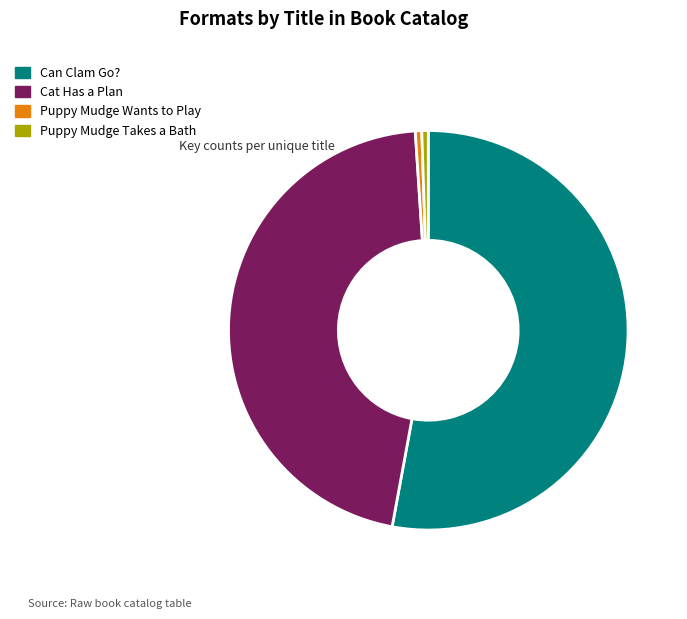

Which slice represents more than half of the pie?

Can Clam Go?